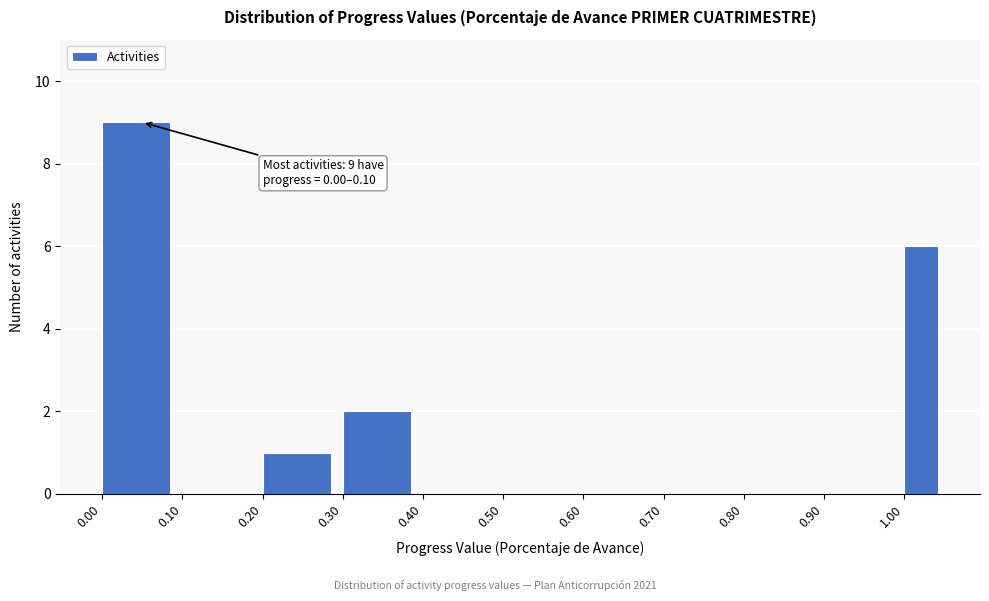

Which range on the x-axis has the tallest bar?

0.00 to 0.10